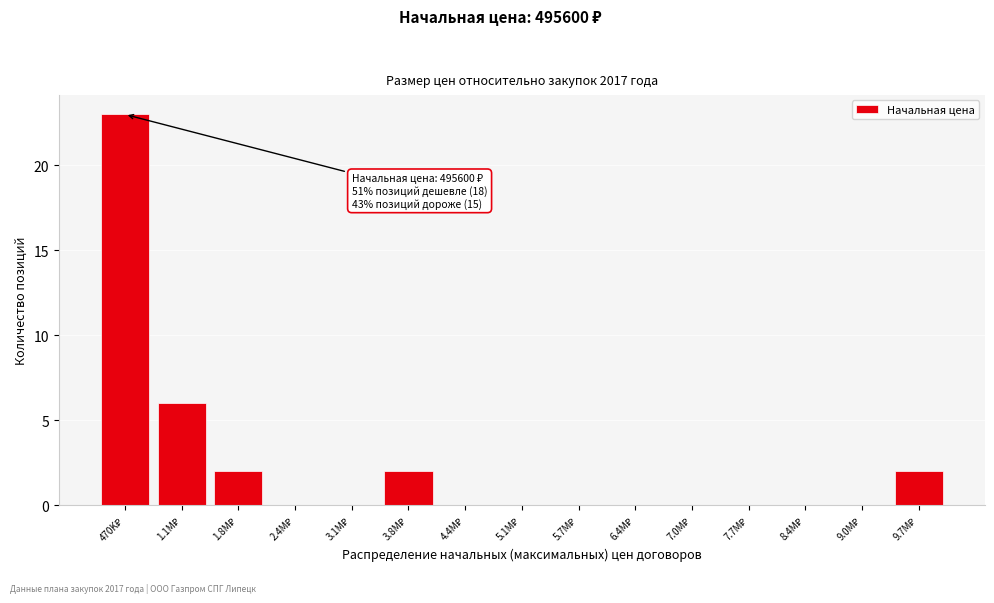

What is the maximum value shown in the chart?

23